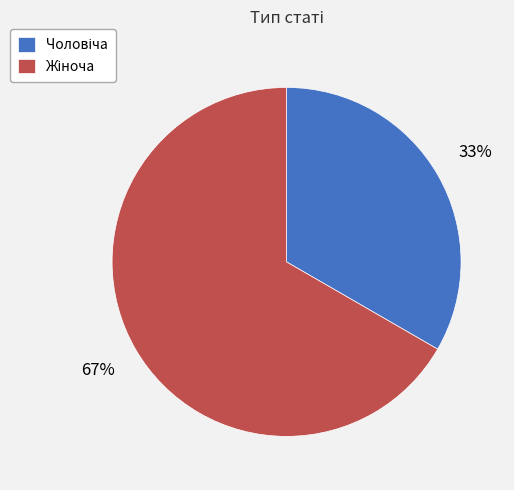

To the nearest percent, what is the average slice percentage?

50%